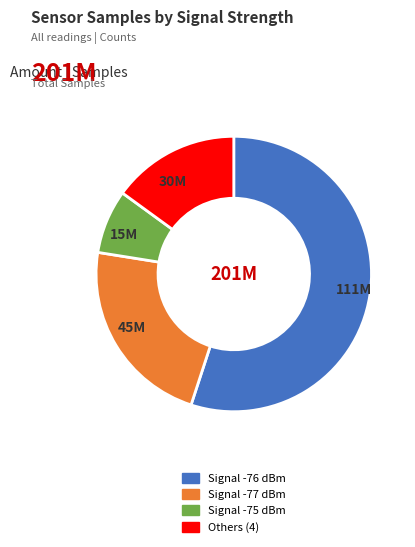

Is there a majority slice in this chart?

Yes